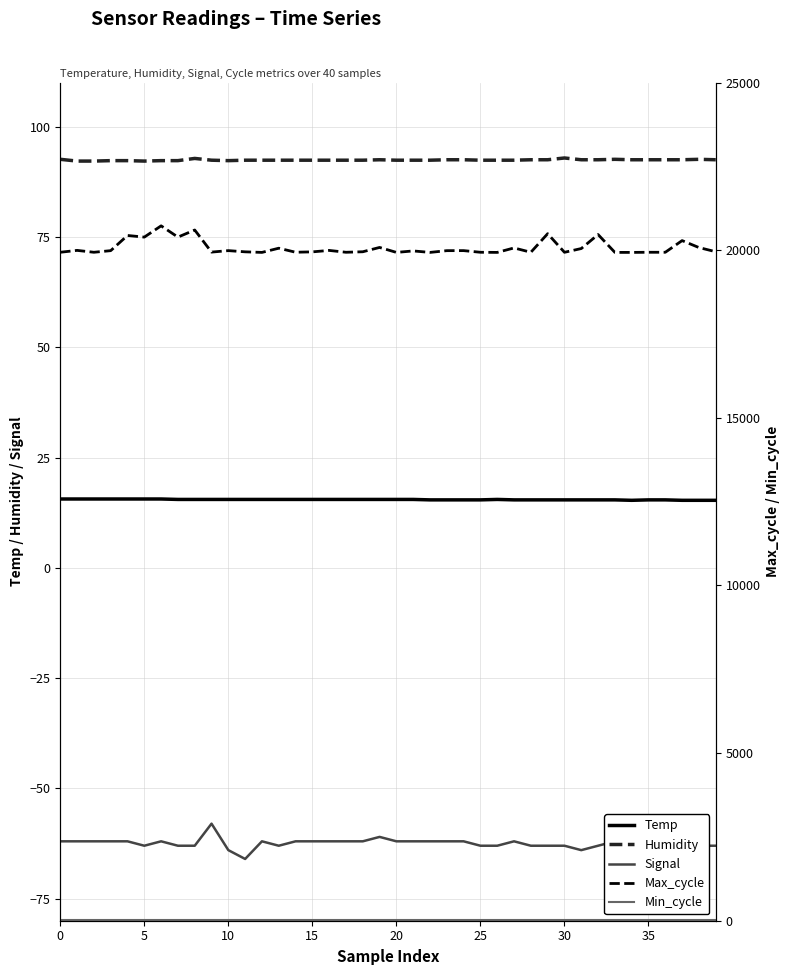

What is the total value across all series at 21?

20052.9